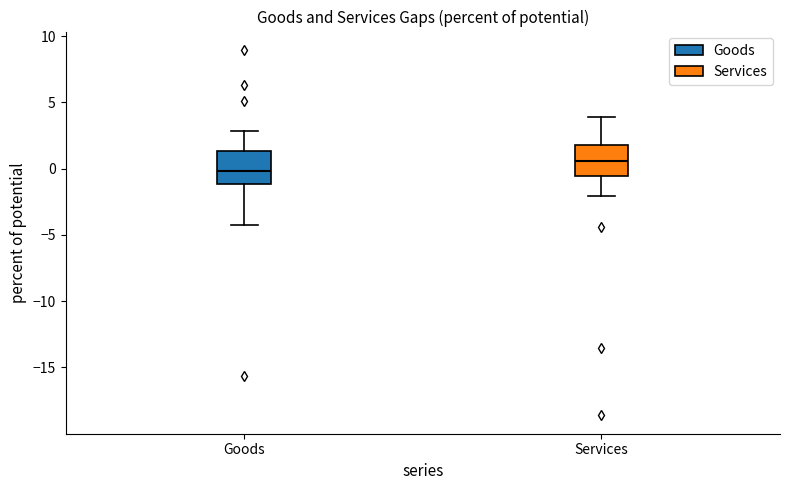

Reading left to right, transcribe this box plot: for each box, give where its median line is, the range the box spans, and where its two whiskers end, as read against the y-axis. The values are not printed on the chart, so give them approximately, as read against the axis.

Goods: median 0.0, box -1.0 to 1.5, whiskers -4.5 to 3.0
Services: median 0.5, box -0.5 to 2.0, whiskers -2.0 to 4.0